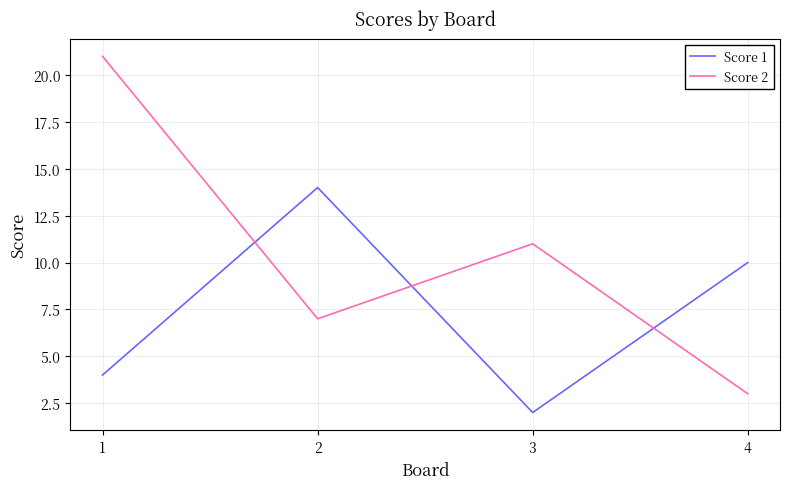

What is the difference between the maximum and minimum values in the Score 1 series?

12